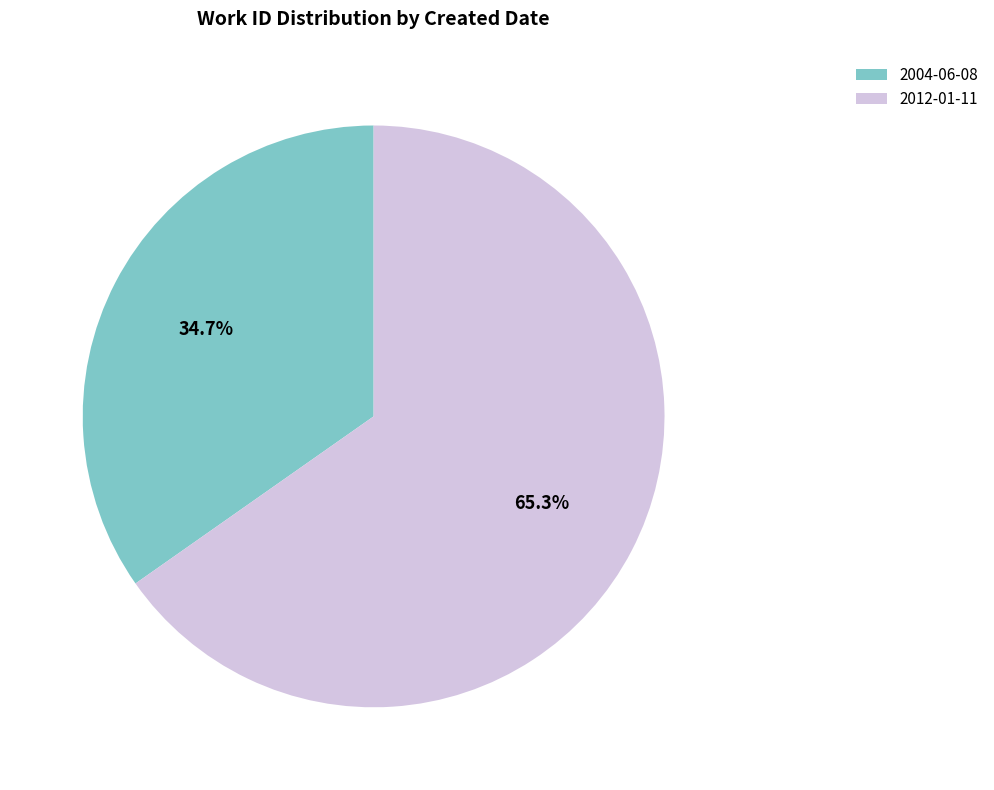

Do 2004-06-08 and 2012-01-11 together represent more than half of the pie?

Yes